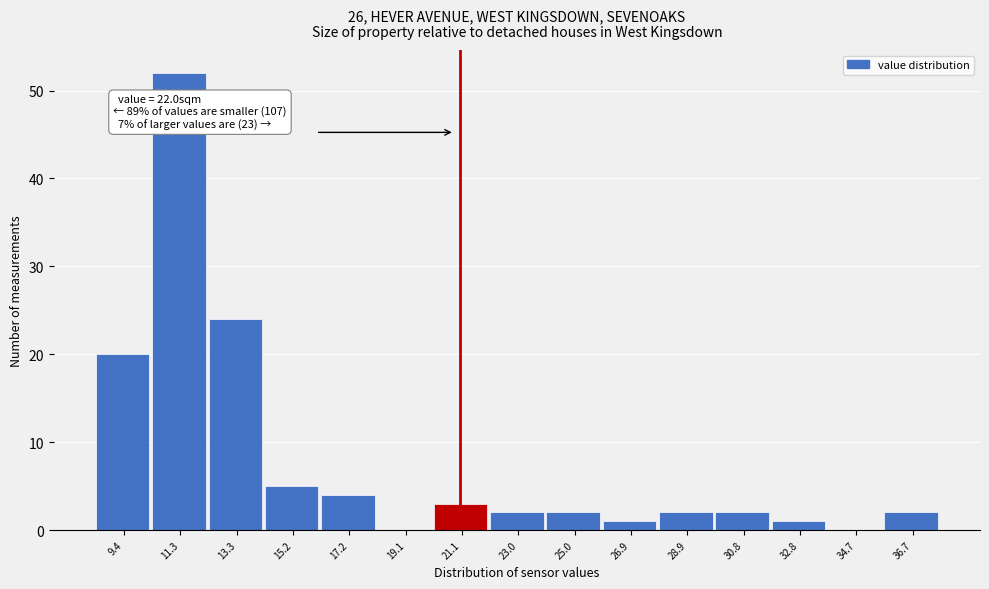

Reading right to left, list all the values displayed in this chart.

36.7=2	34.7=0	32.8=1	30.8=2	28.9=2	26.9=1	25.0=2	23.0=2	21.1=3	19.1=0	17.2=4	15.2=5	13.3=24	11.3=52	9.4=20